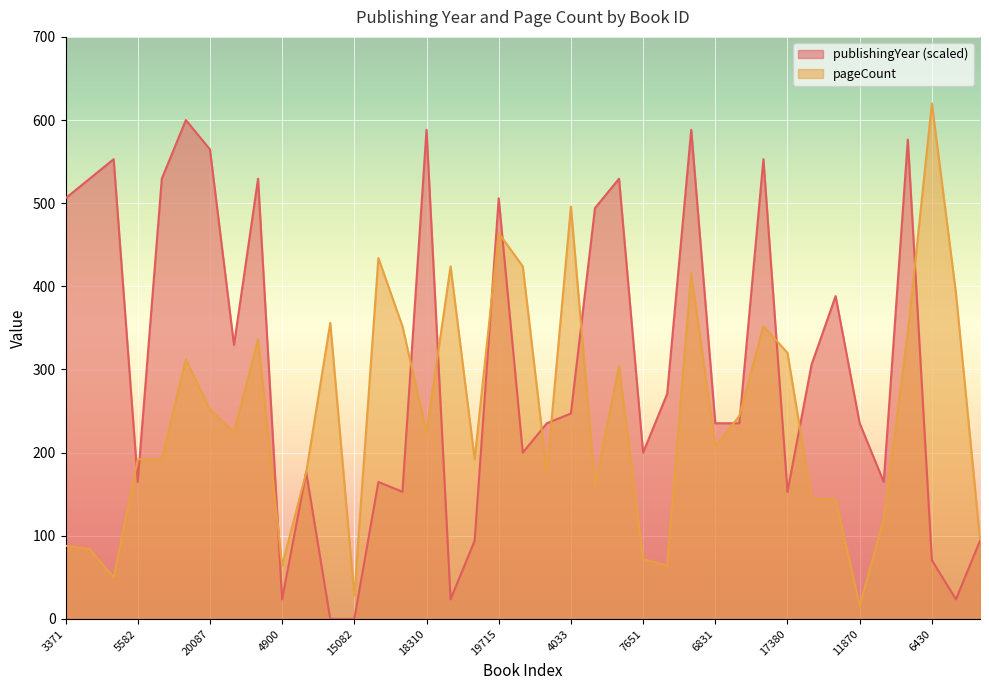

What is the difference between the second highest and second lowest values in the pageCount series?

468.0